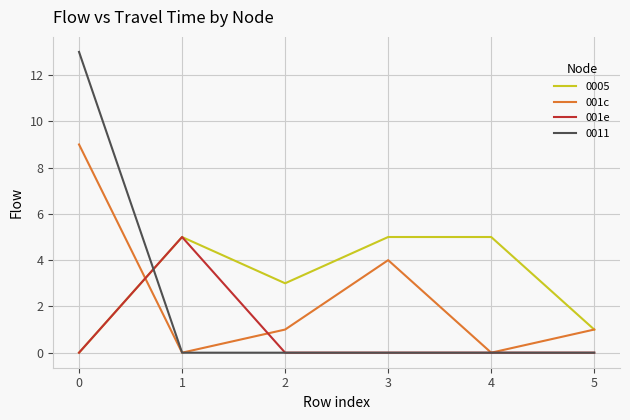

What are all the series names shown in the legend?

0005, 001c, 001e, 0011